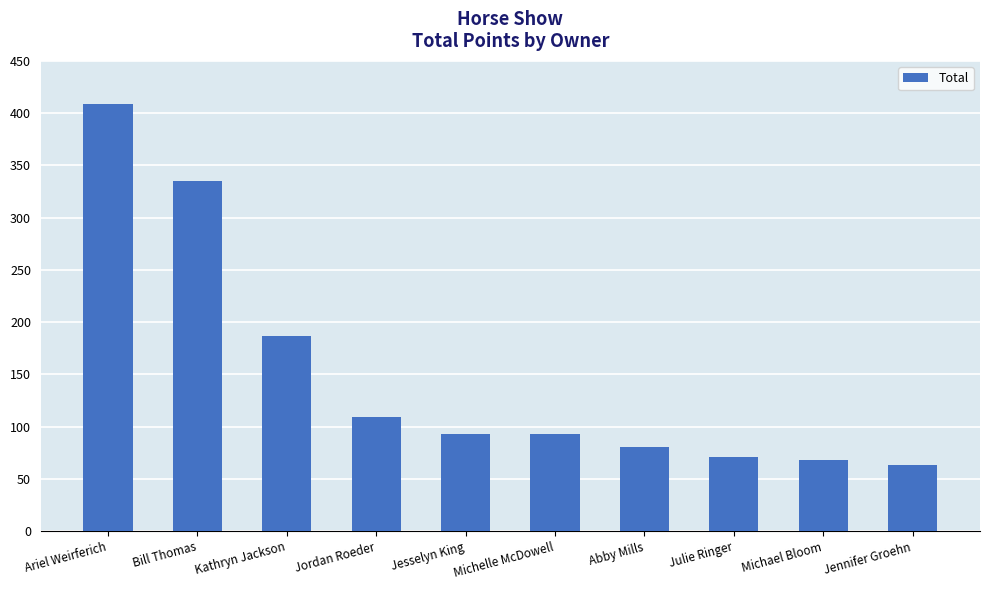

What is the smallest value displayed?

63.4